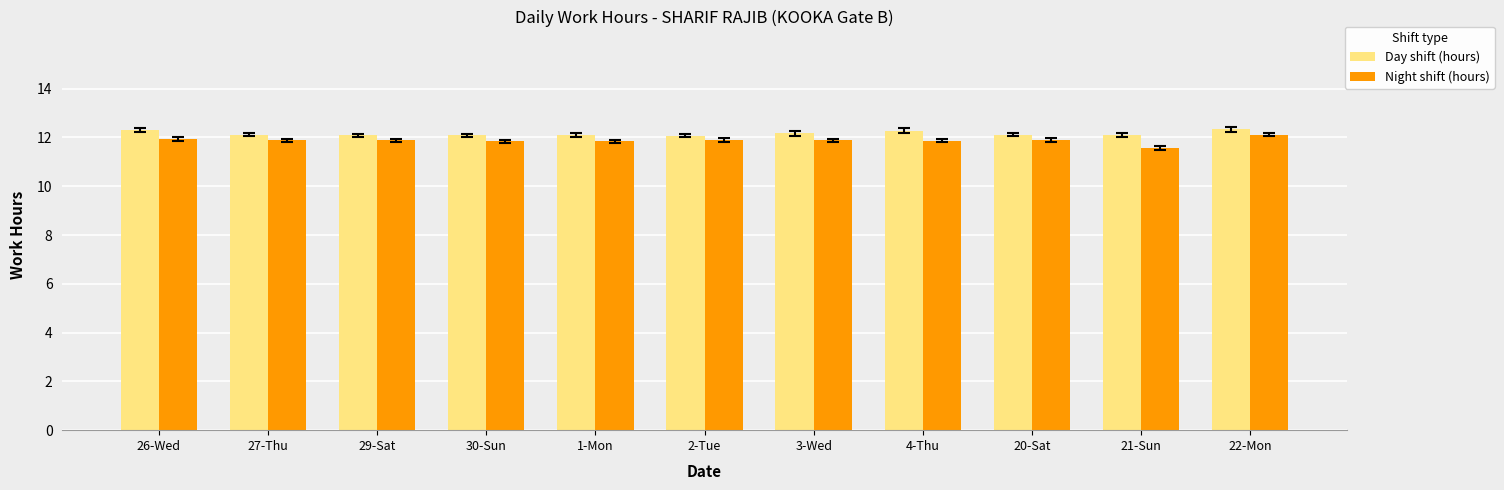

Is it true that Night shift (hours) equals 19.3 at 21-Sun?

False